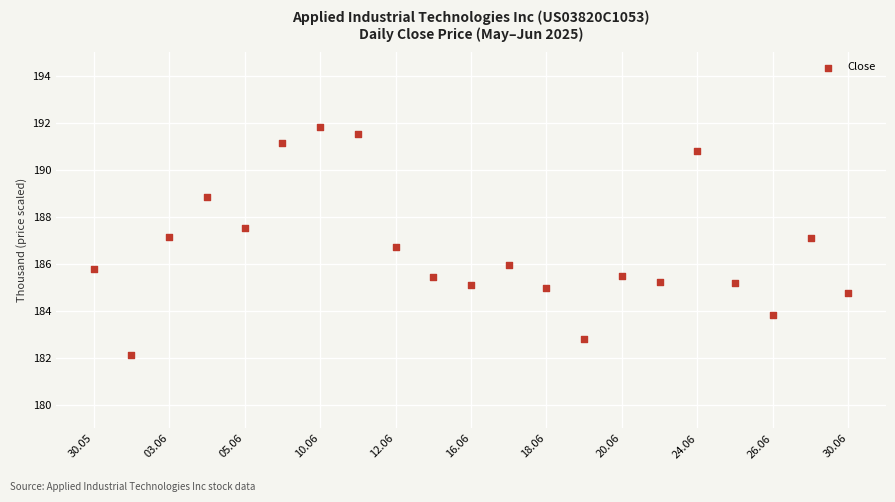

What is the range of Y values (max minus min)?

9.7